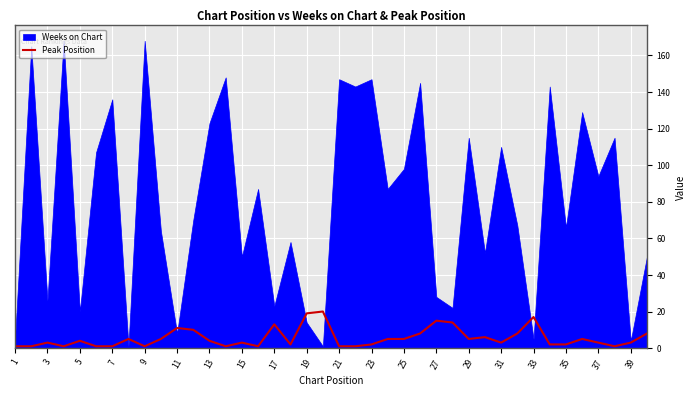

The value of Peak Position at 11 is 11. True or false?

True